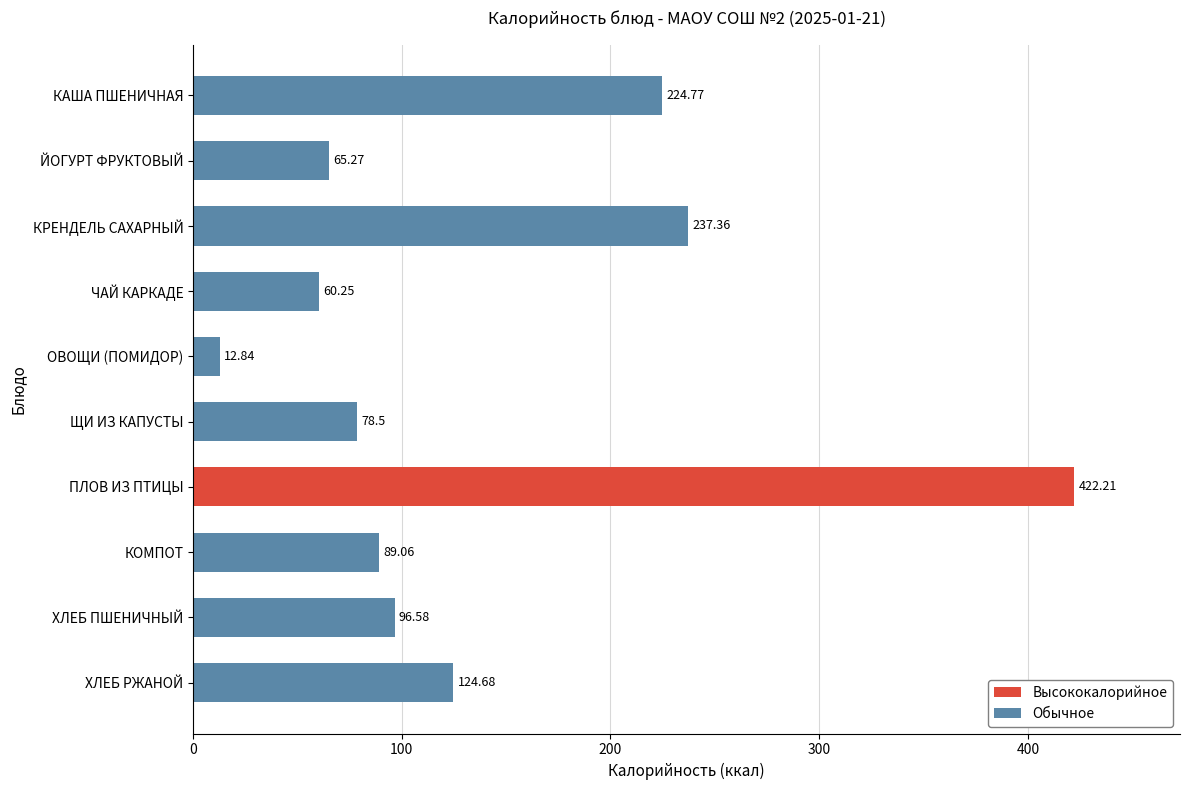

At which label is the value closest to 217?

КАША ПШЕНИЧНАЯ